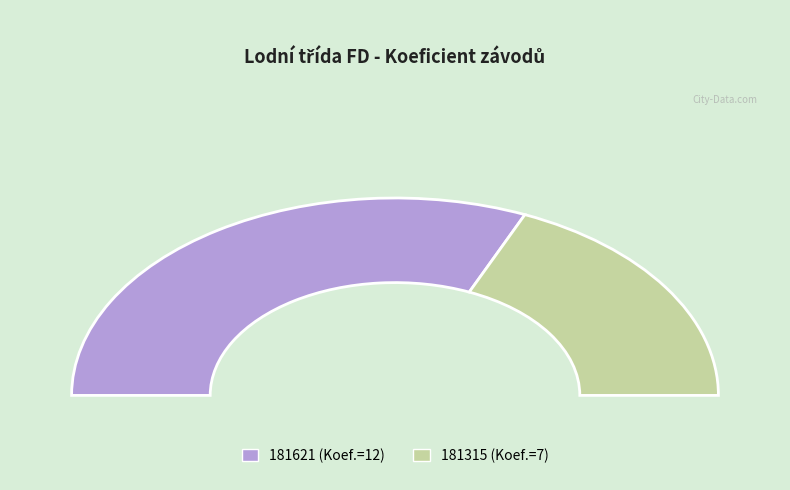

Count the number of slices in the pie.

2